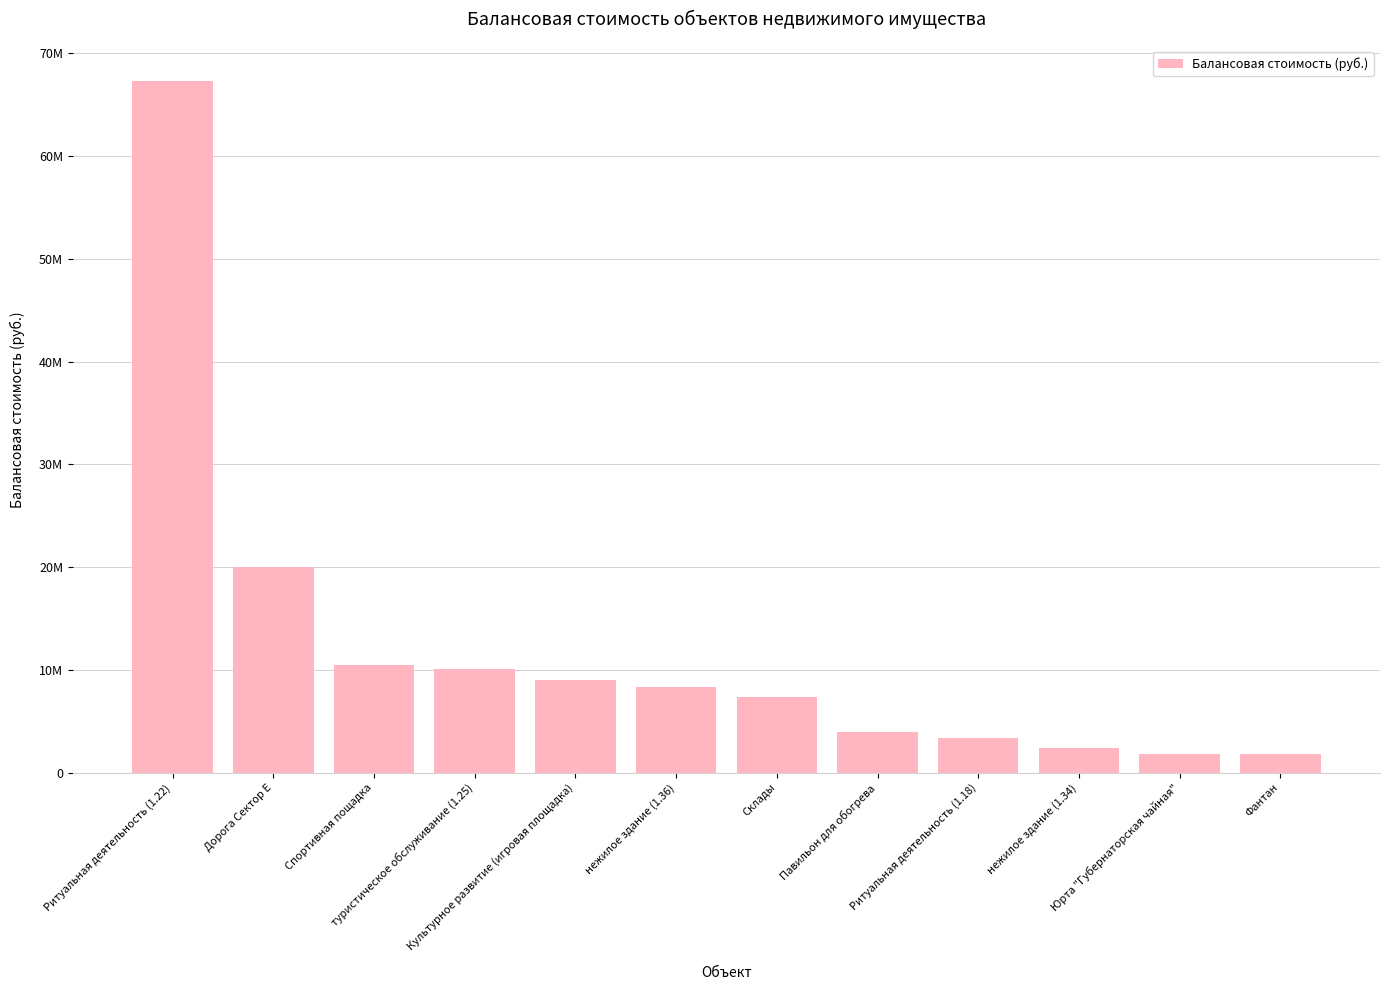

What is the minimum value shown in the chart?

1797186.4